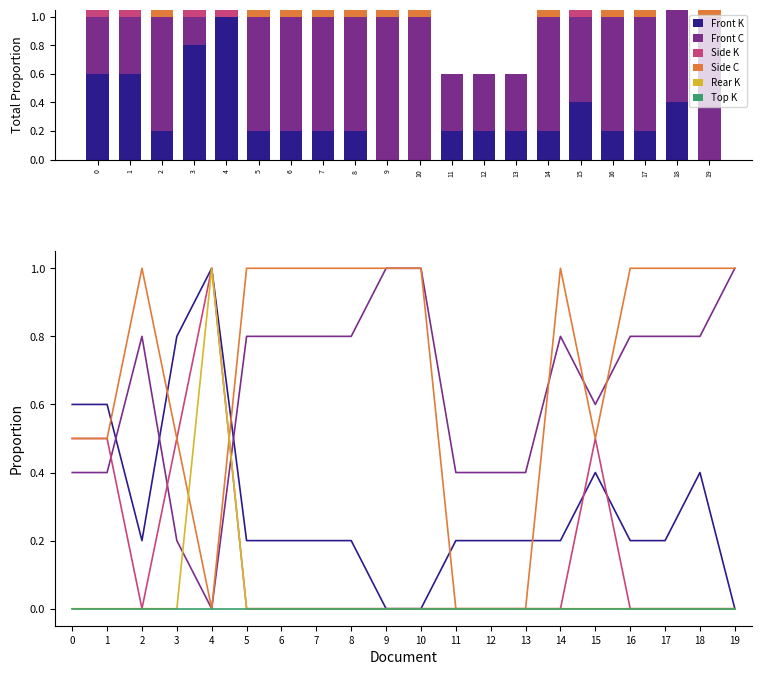

Reading left to right, transcribe all the data shown in this chart.

Front K: 0.6	0.6	0.2	0.8	1.0	0.2	0.2	0.2	0.2	0.0	0.0	0.2	0.2	0.2	0.2	0.4	0.2	0.2	0.4	0.0
Front C: 0.4	0.4	0.8	0.2	0.0	0.8	0.8	0.8	0.8	1.0	1.0	0.4	0.4	0.4	0.8	0.6	0.8	0.8	0.8	1.0
Side K: 0.5	0.5	0.0	0.5	1.0	0.0	0.0	0.0	0.0	0.0	0.0	0.0	0.0	0.0	0.0	0.5	0.0	0.0	0.0	0.0
Side C: 0.5	0.5	1.0	0.5	0.0	1.0	1.0	1.0	1.0	1.0	1.0	0.0	0.0	0.0	1.0	0.5	1.0	1.0	1.0	1.0
Rear K: 0.0	0.0	0.0	0.0	1.0	0.0	0.0	0.0	0.0	0.0	0.0	0.0	0.0	0.0	0.0	0.0	0.0	0.0	0.0	0.0
Top K: 0.0	0.0	0.0	0.0	0.0	0.0	0.0	0.0	0.0	0.0	0.0	0.0	0.0	0.0	0.0	0.0	0.0	0.0	0.0	0.0